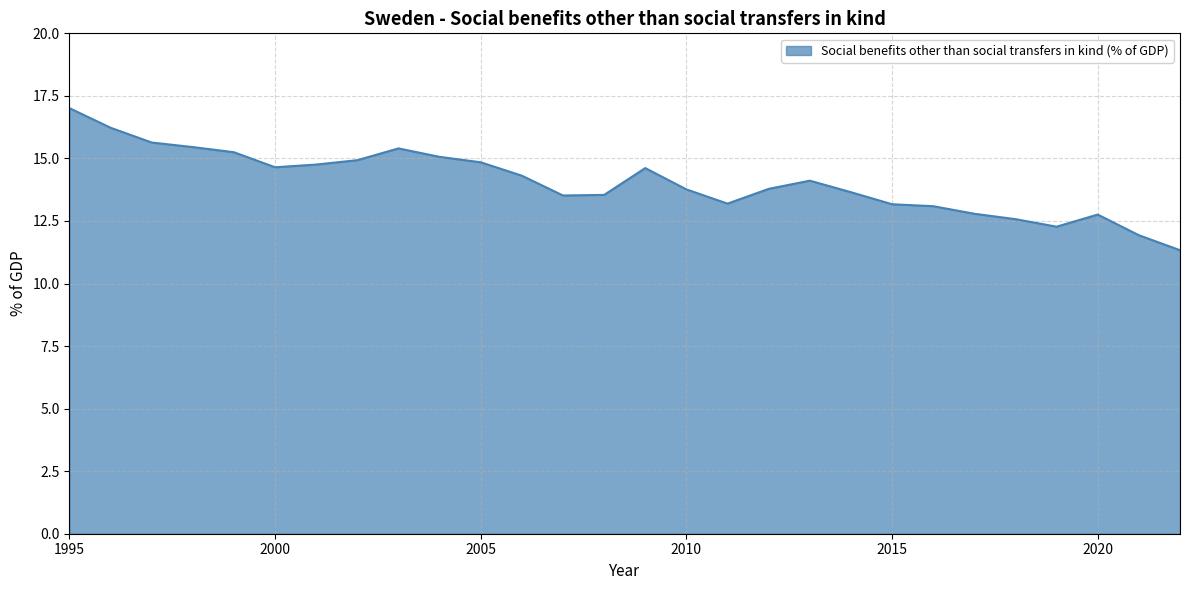

What is the minimum value shown in the chart?

11.3